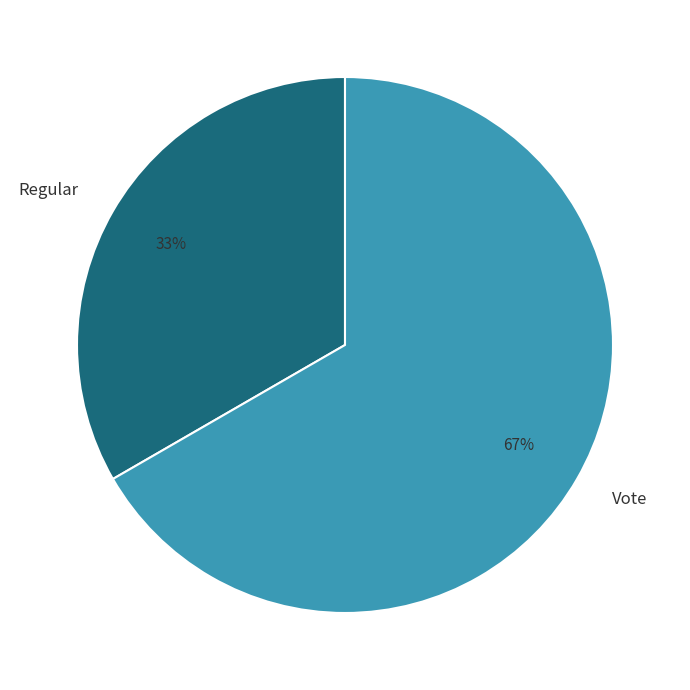

What percentage is the Regular slice, to the nearest percent?

33%